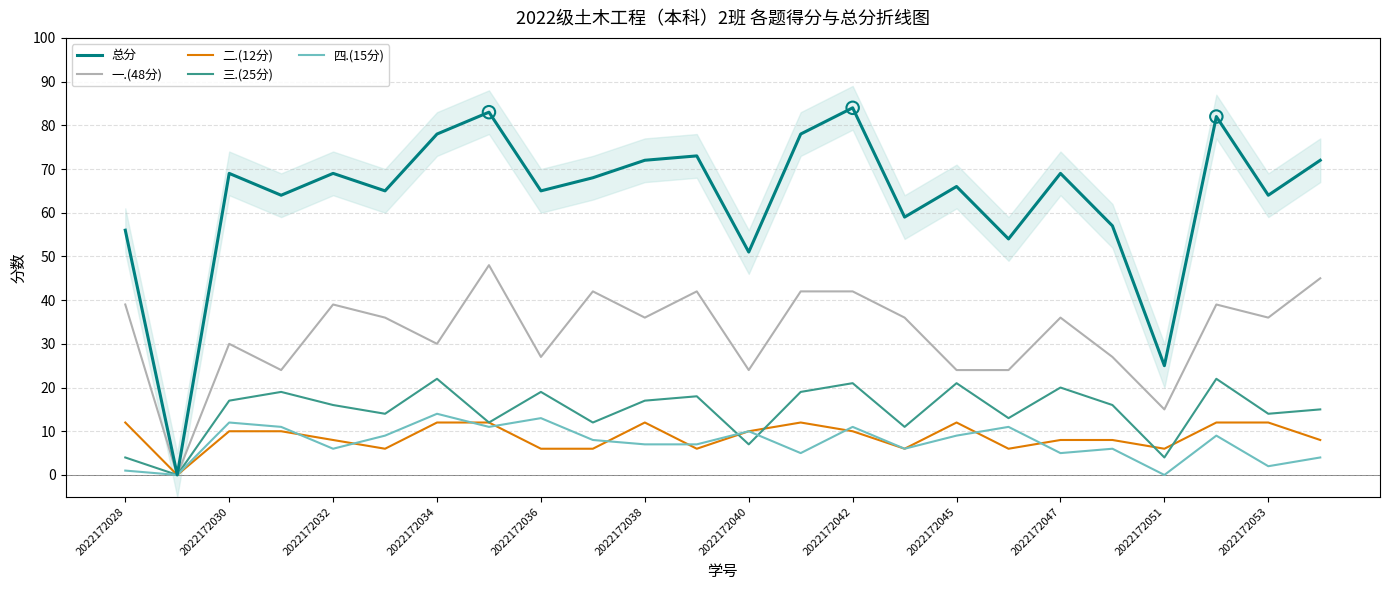

Which series reaches the minimum Y coordinate?

总分